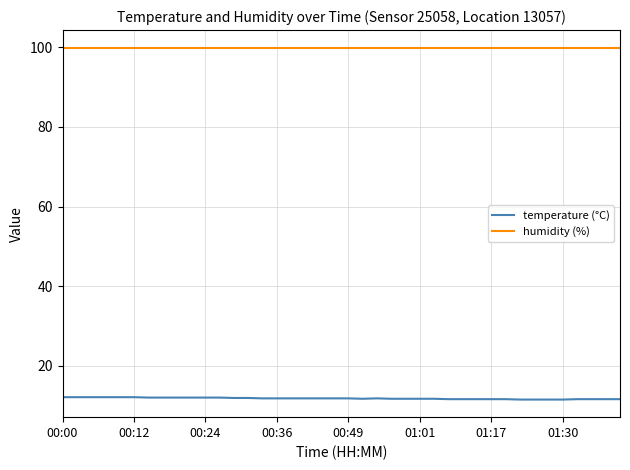

At how many categories does at least one series exceed 75?

40